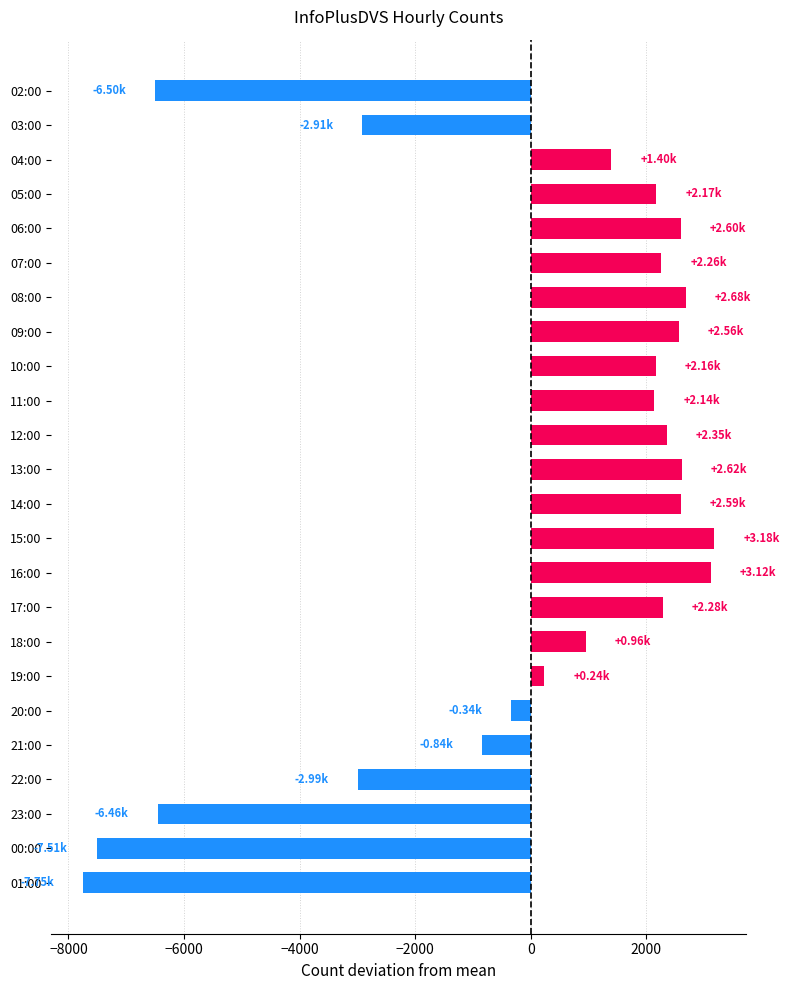

What is the sum of the values at 10:00 and 11:00?

4297.4